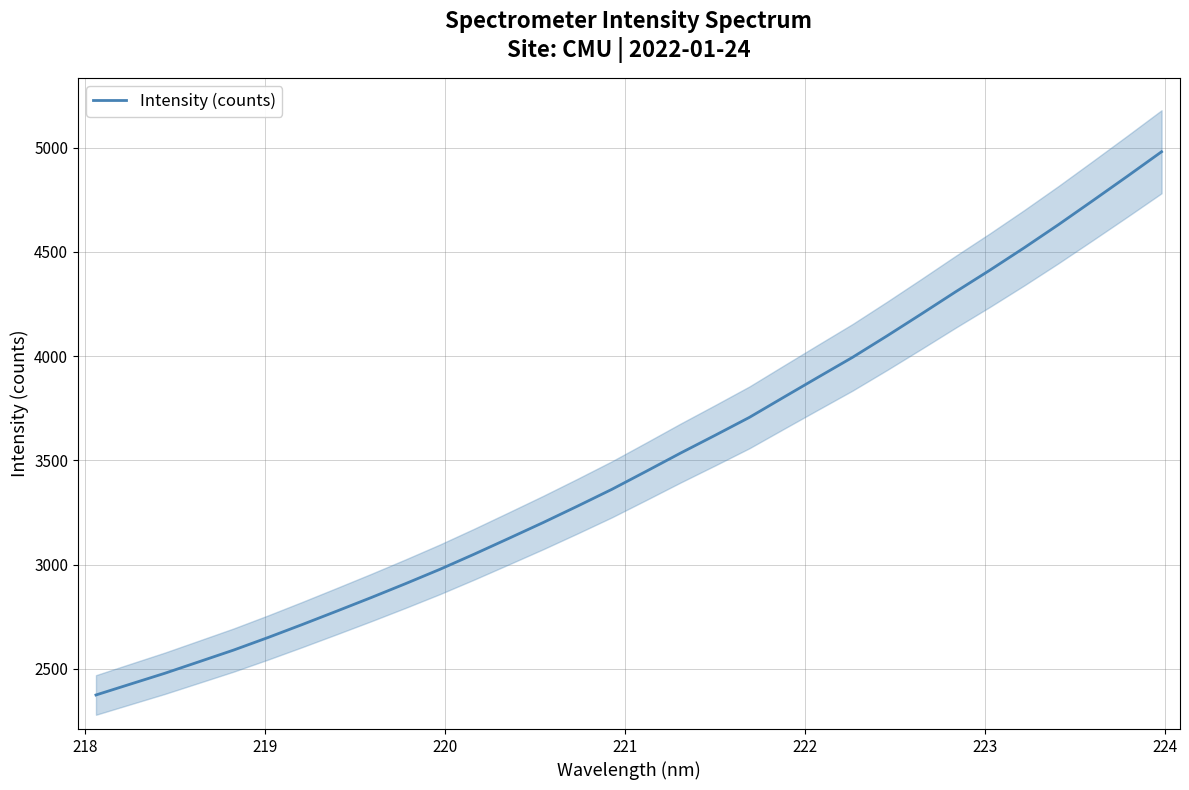

What is the smallest value displayed?

2374.3